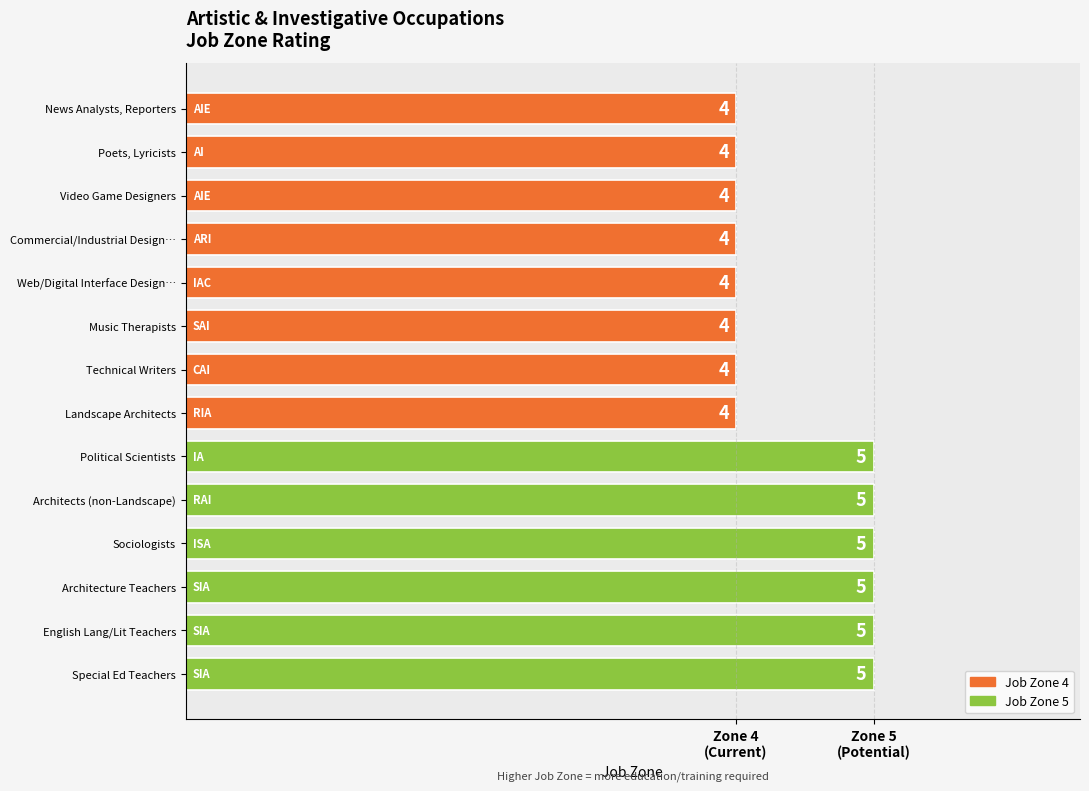

Are the bars horizontal?

Yes